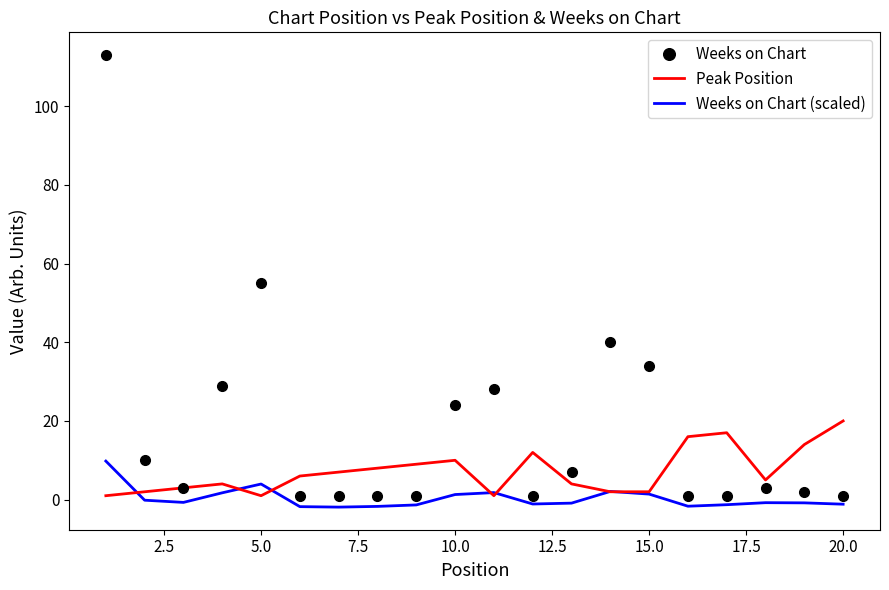

How many distinct data groups are displayed?

3